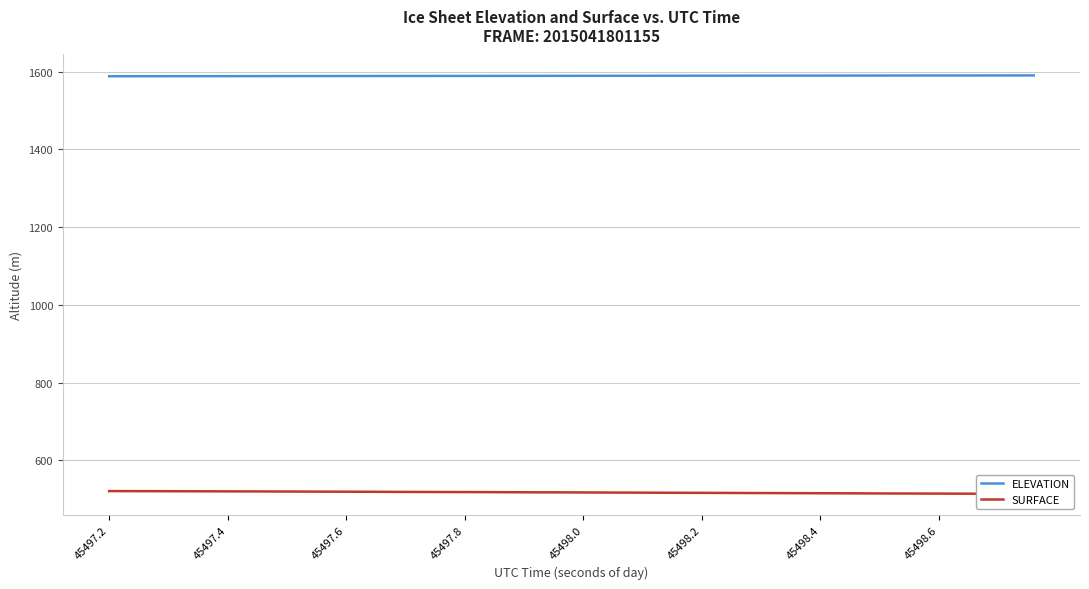

Reading right to left, extract all data points from this chart.

ELEVATION: 1590.6	1590.6	1590.5	1590.5	1590.4	1590.4	1590.3	1590.3	1590.2	1590.2	1590.1	1590.0	1590.0	1589.9	1589.9	1589.8	1589.8	1589.7	1589.7	1589.6	1589.6	1589.5	1589.4	1589.4	1589.3	1589.3	1589.2	1589.2	1589.1	1589.0	1589.0	1588.9	1588.9	1588.8	1588.8	1588.7	1588.6	1588.6	1588.5	1588.5
SURFACE: 513.2	513.4	513.6	513.8	514.0	514.1	514.3	514.5	514.7	514.9	515.1	515.3	515.4	515.7	515.9	516.1	516.2	516.5	516.7	516.9	517.1	517.3	517.5	517.7	517.9	518.0	518.2	518.4	518.7	518.8	519.0	519.2	519.4	519.6	519.7	519.9	520.0	520.2	520.3	520.4